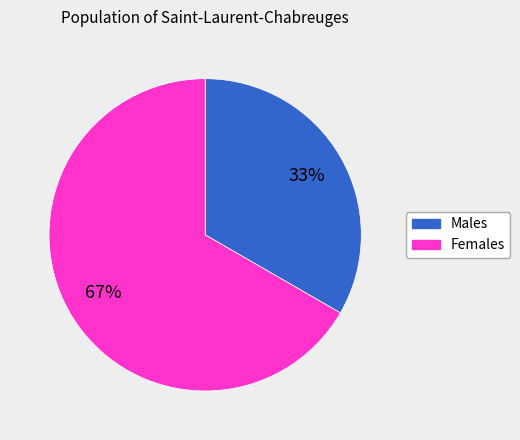

To the nearest percent, what is the average slice percentage?

50%